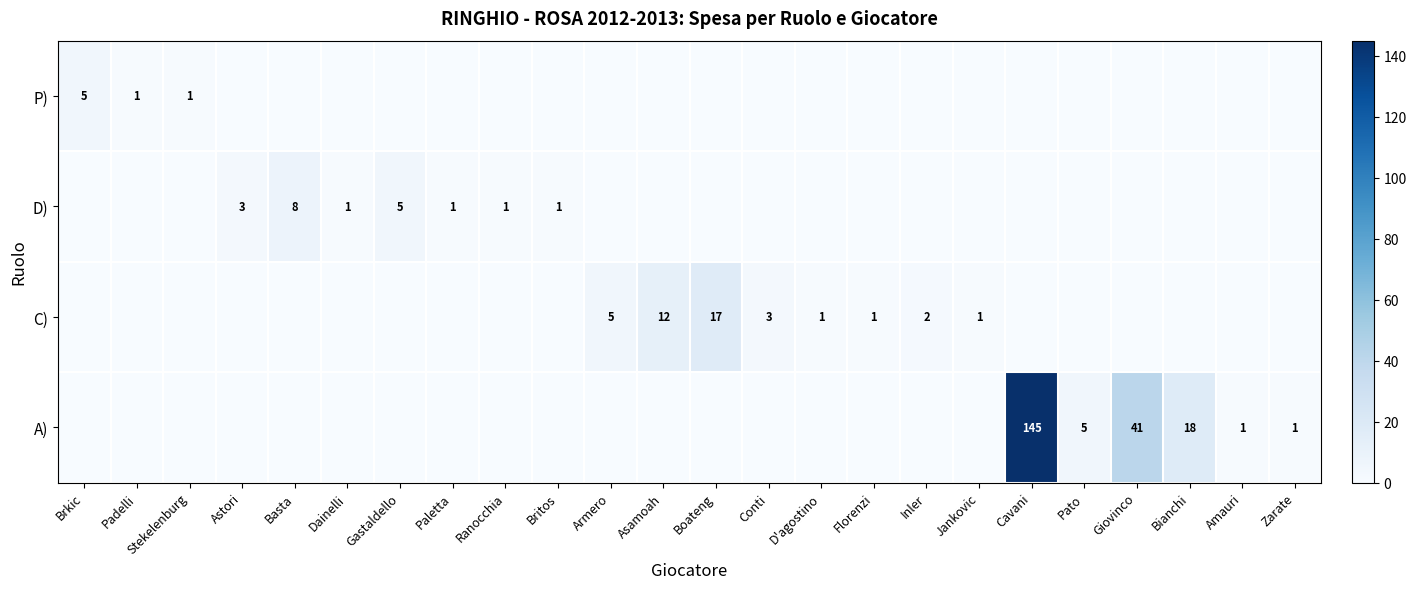

The C) series shows 17 at Boateng. True or false?

True